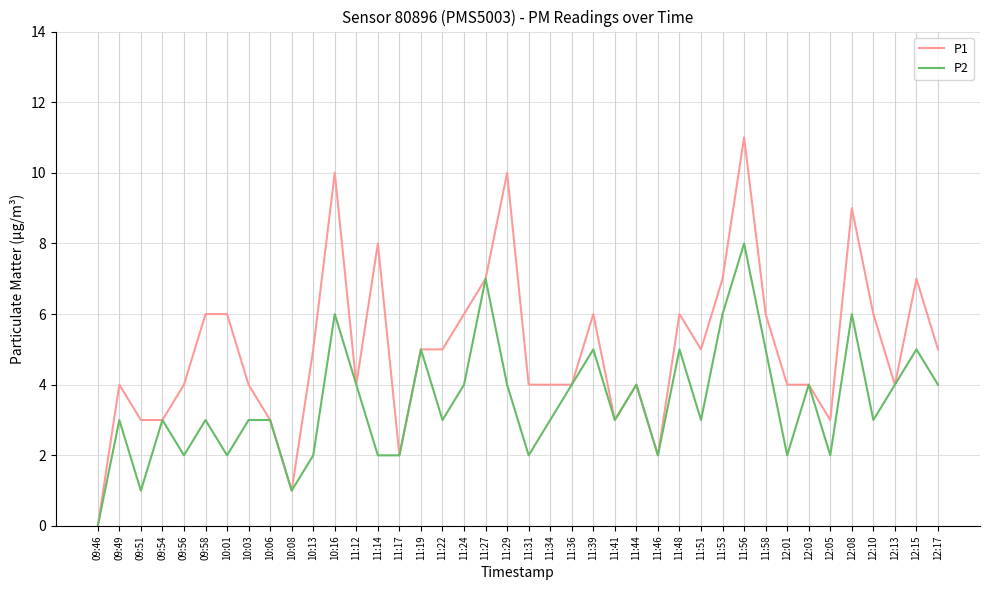

What are all the series names shown in the legend?

P1, P2